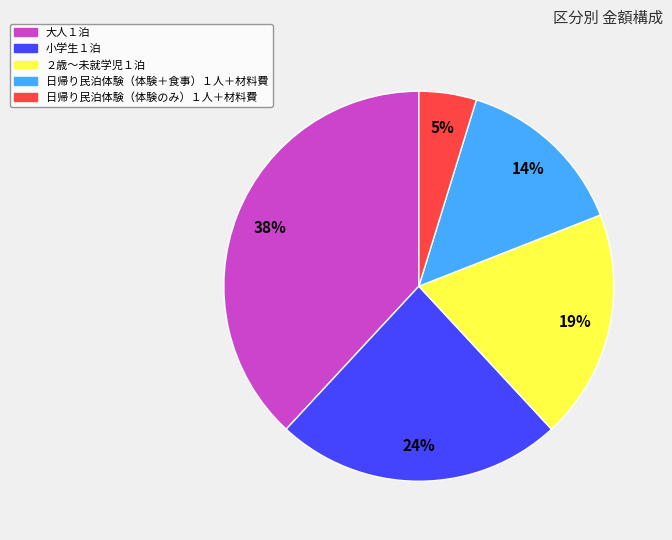

True or false: 小学生１泊 accounts for 9% of the total.

False